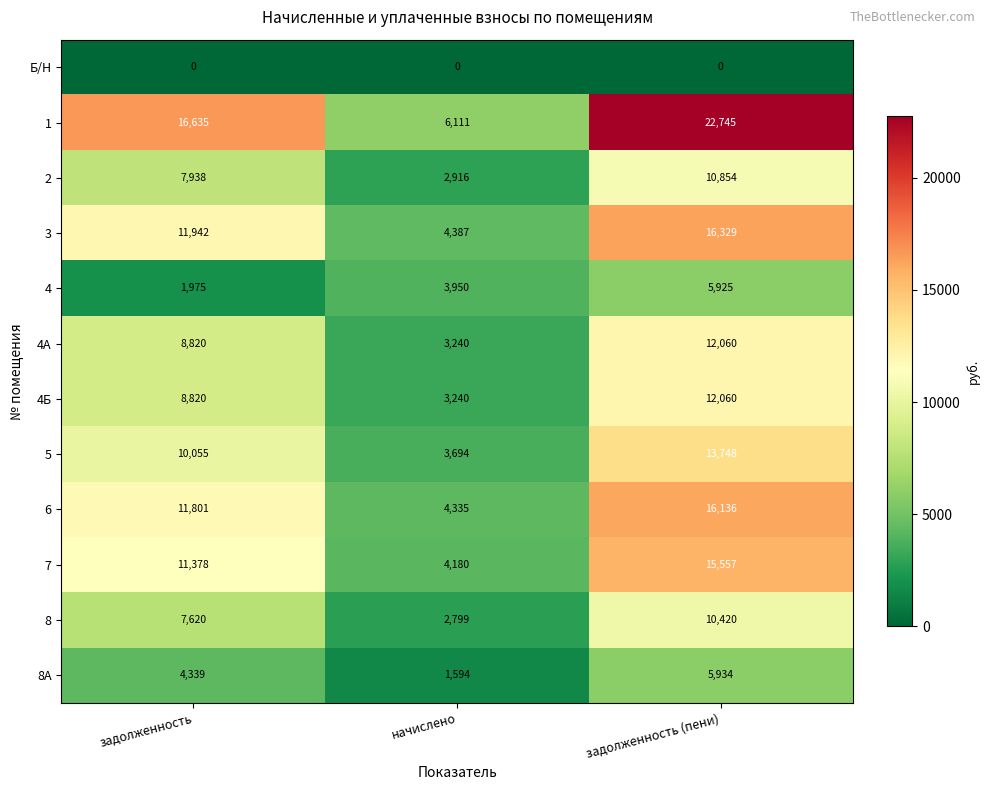

The Б/Н series shows 0 at задолженность (пени). True or false?

True